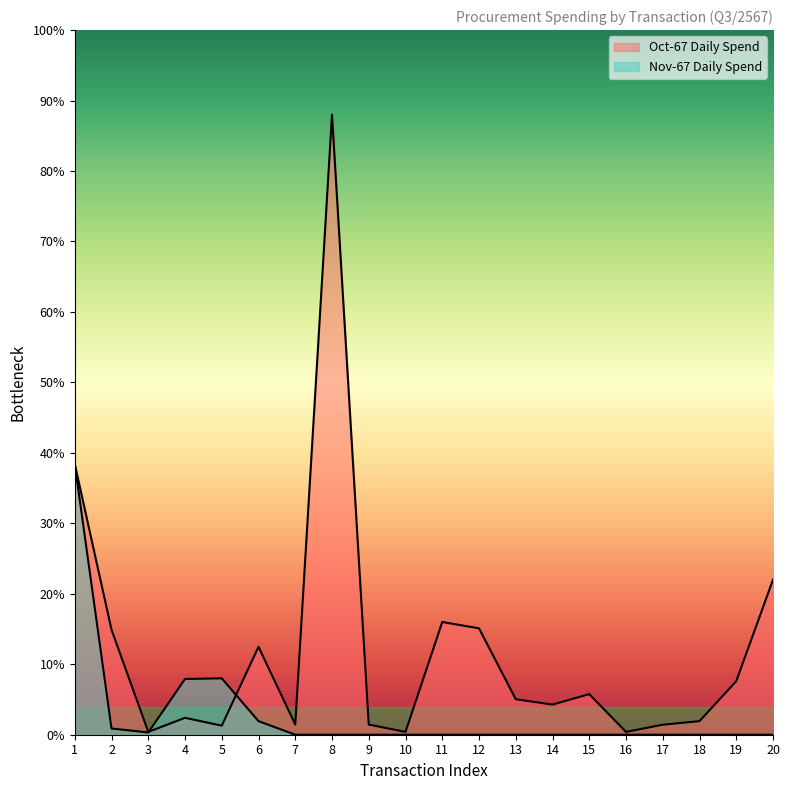

Reading left to right, what are all the values shown in this chart?

Oct-67 Daily Spend: 1=9600.0	2=3725.0	3=100.0	4=600.0	5=321.0	6=3120.0	7=360.0	8=22000.0	9=360.0	10=100.0	11=4000.0	12=3775.0	13=1260.0	14=1068.9	15=1440.0	16=100.0	17=355.0	18=481.5	19=1900.0	20=5500.0
Nov-67 Daily Spend: 1=9600.0	2=220.0	3=80.0	4=1977.4	5=2000.0	6=481.5	7=0.0	8=0.0	9=0.0	10=0.0	11=0.0	12=0.0	13=0.0	14=0.0	15=0.0	16=0.0	17=0.0	18=0.0	19=0.0	20=0.0